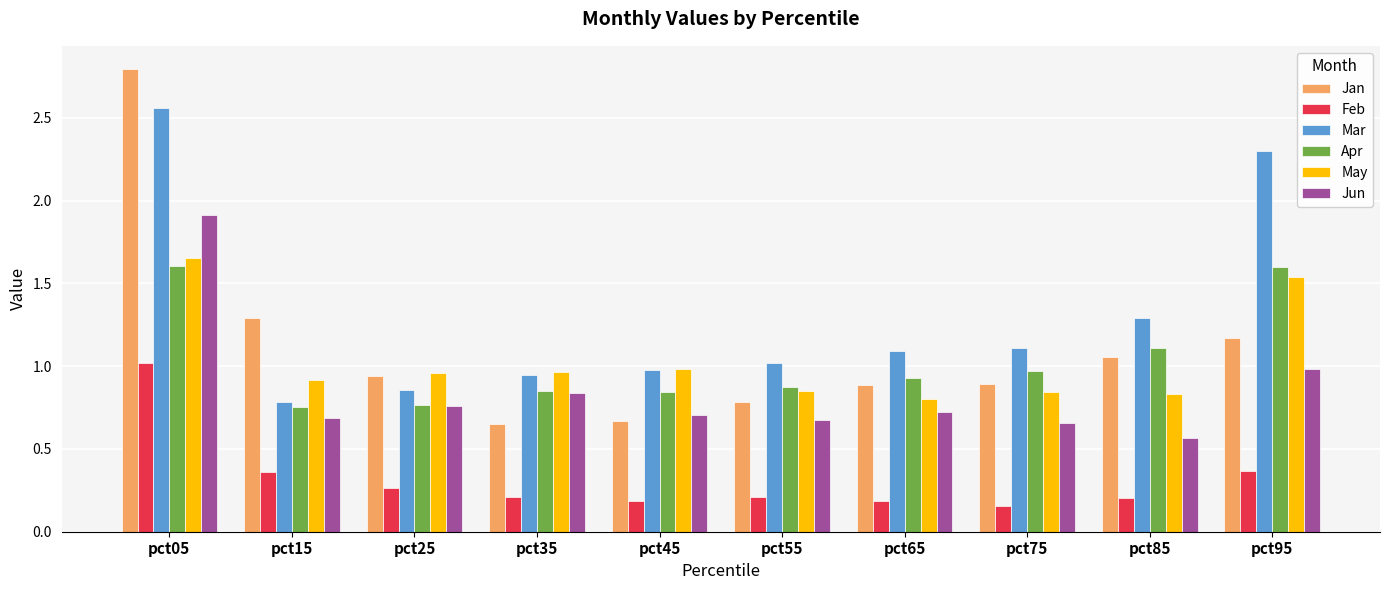

What is the average value of the Mar series?

1.3